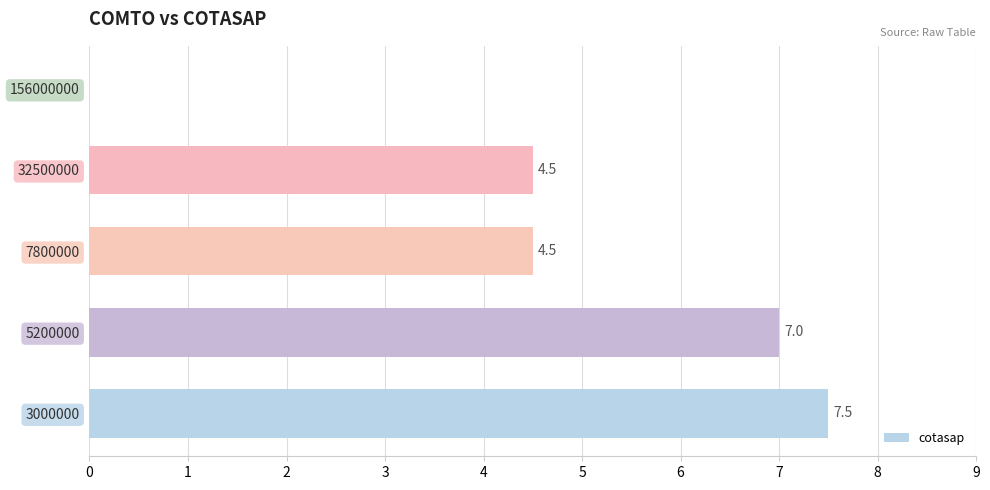

True or false: the data shows 1.3 at 32500000.

False